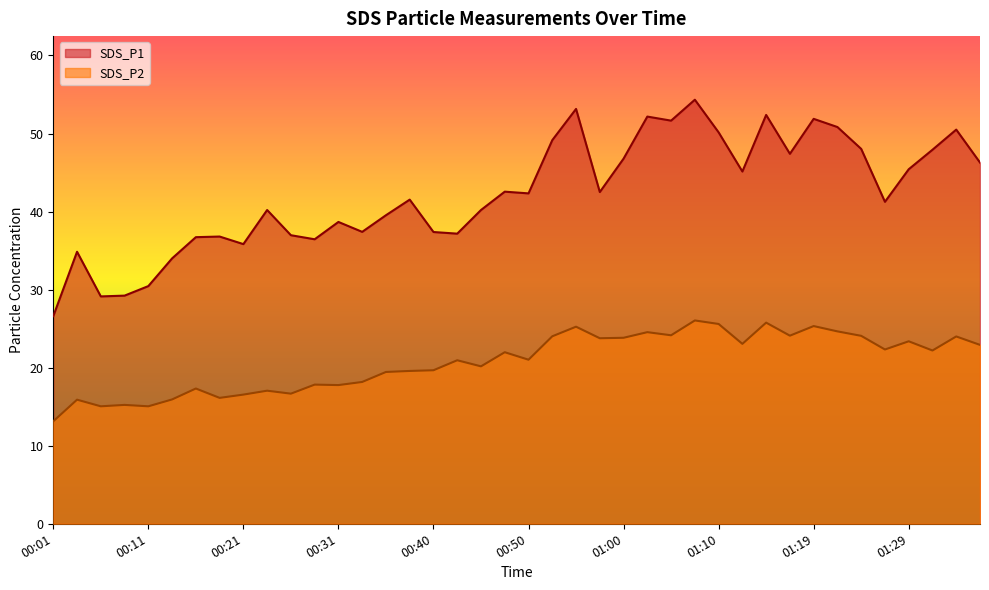

At how many categories does at least one series exceed 43?

17